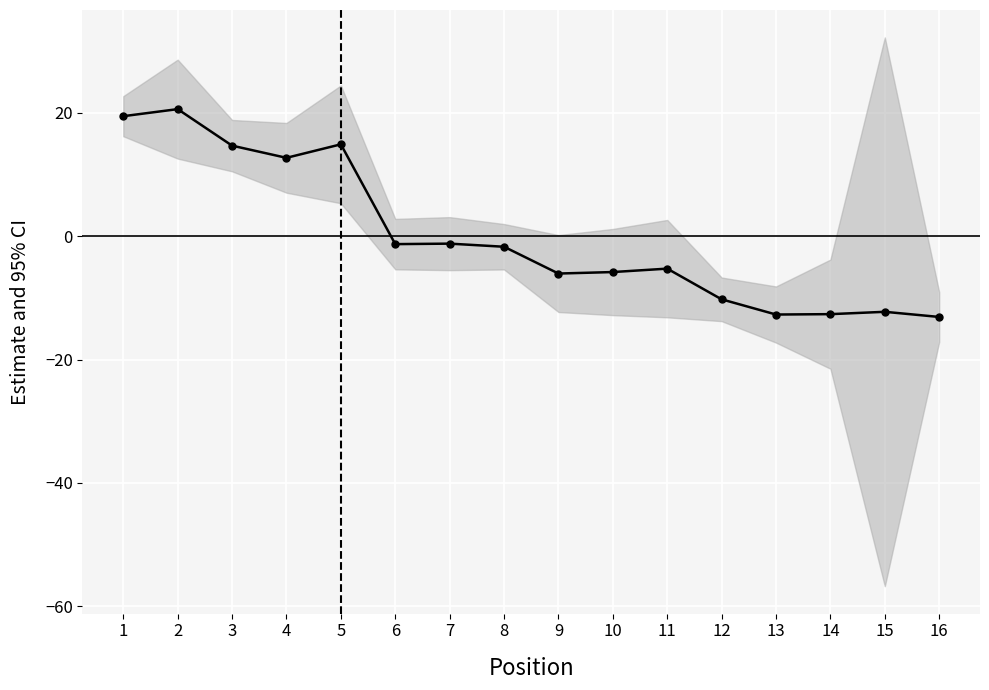

What is the minimum value shown in the chart?

-13.1